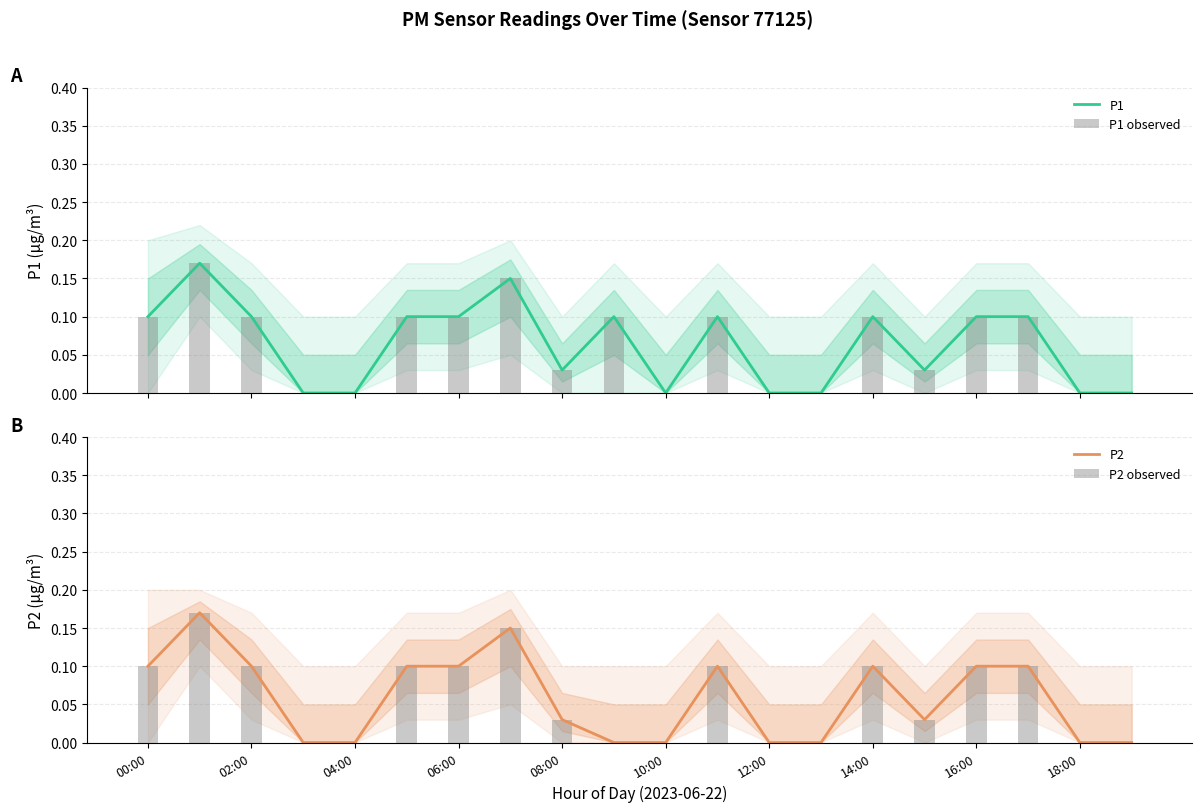

The P2 series shows 0.2 at 00:00. True or false?

False